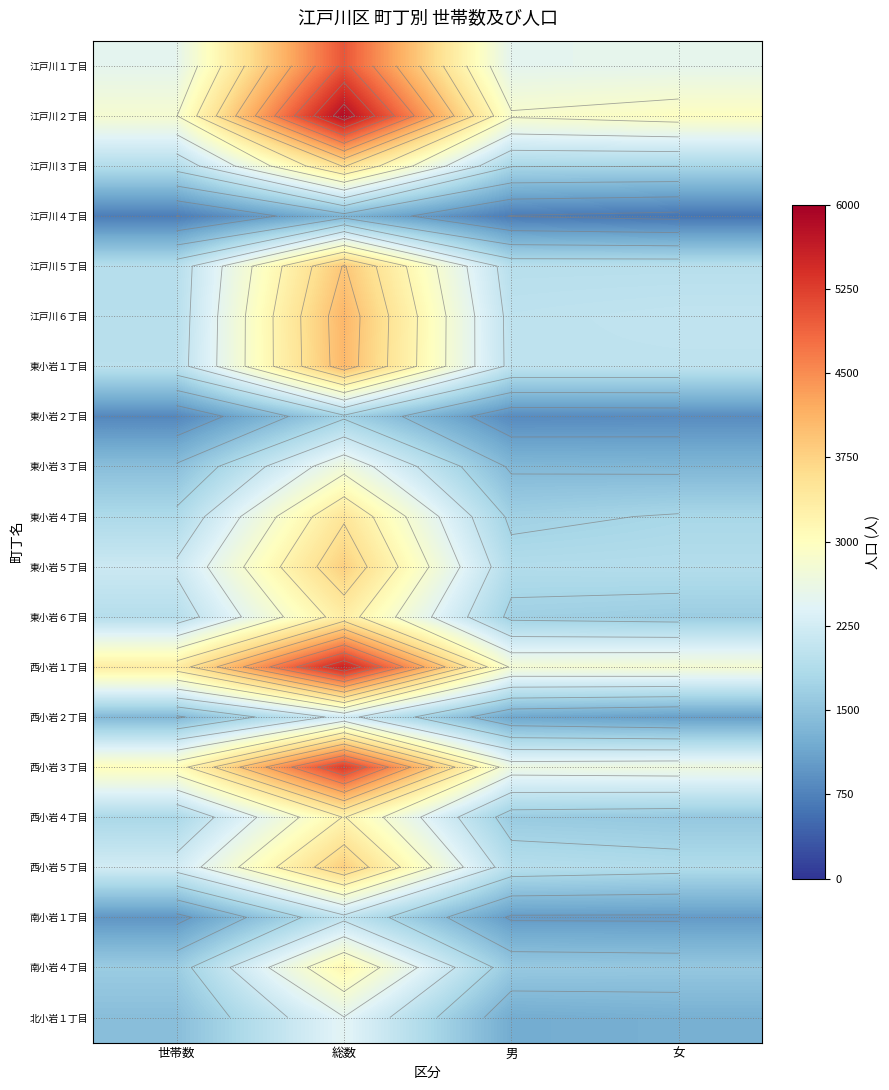

List the labels in order of 江戸川６丁目 value, smallest first.

世帯数, 男, 女, 総数